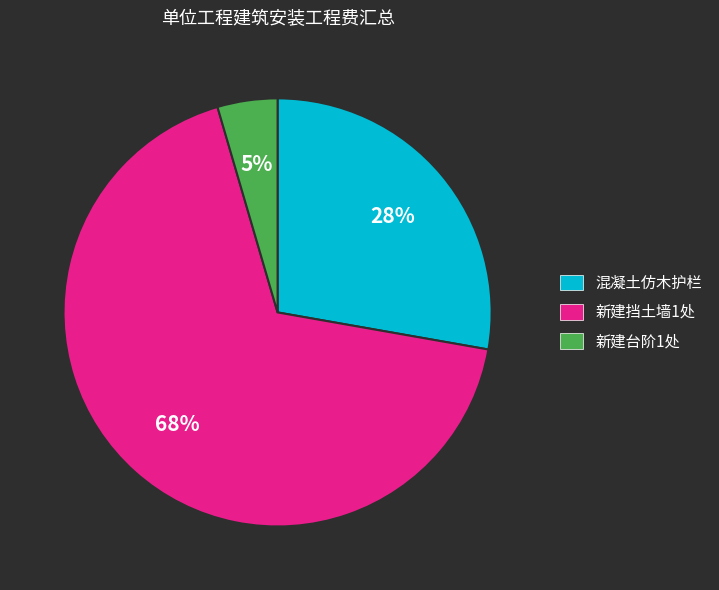

How many slices are in this pie chart?

3